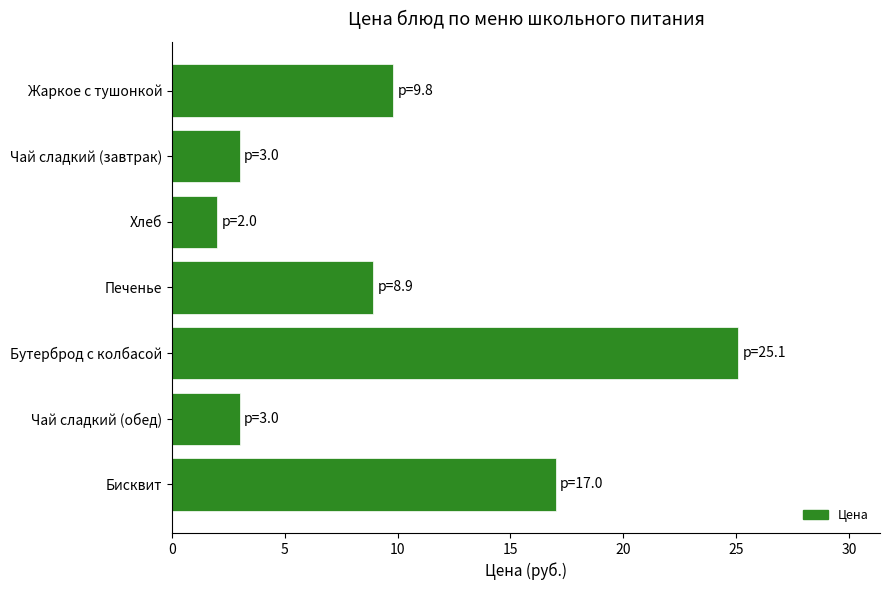

How many series are shown in this chart?

1